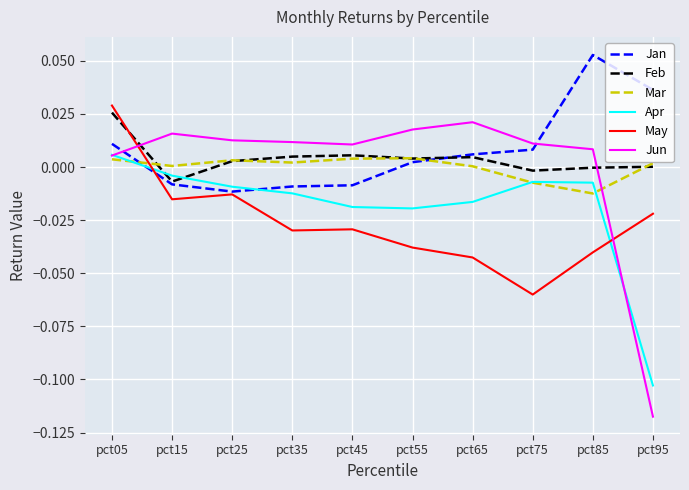

True or false: Mar and Jun intersect in this chart.

True